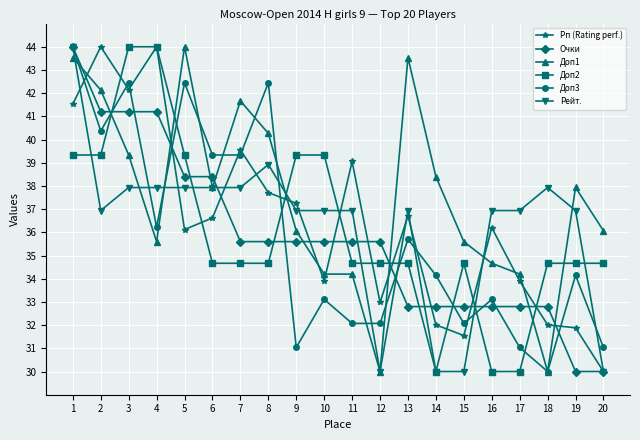

True or false: Доп2 and Доп1 intersect in this chart.

True